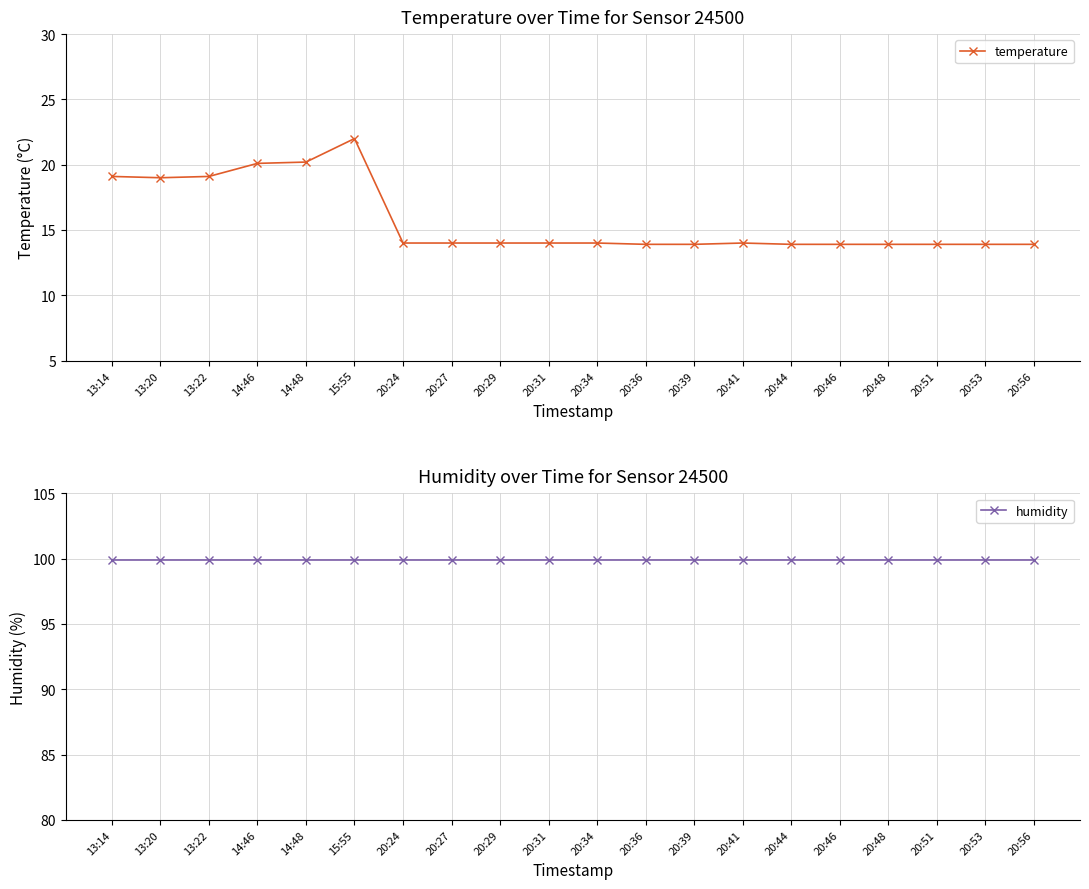

True or false: humidity has more than 0 interior local peaks.

False